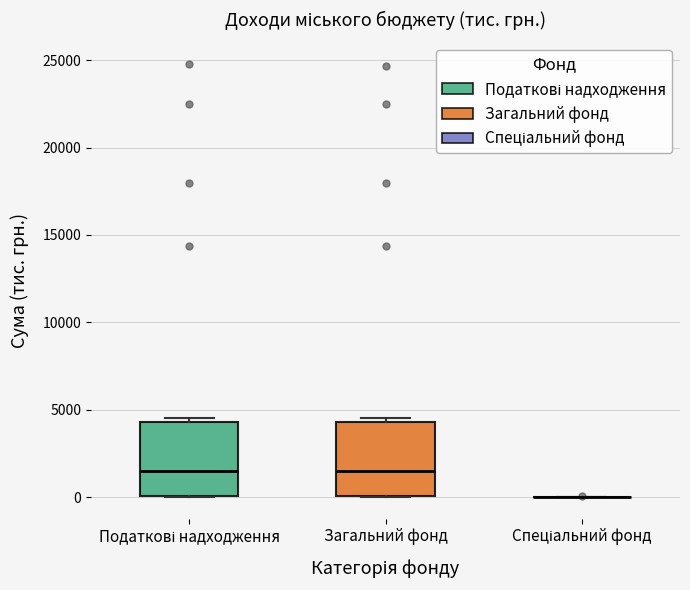

Reading left to right, read every box against the y-axis: the position of its median line, the range the box covers, and the ends of its whiskers. The values are not printed on the chart, so give them approximately, as read against the axis.

Податкові надходження: median 1500, box 0 to 4500, whiskers 0 to 4500 (just above the box's upper edge)
Загальний фонд: median 1500, box 0 to 4500, whiskers 0 to 4500 (just above the box's upper edge)
Спеціальний фонд: box collapsed to a line at 0, whiskers 0 to 0